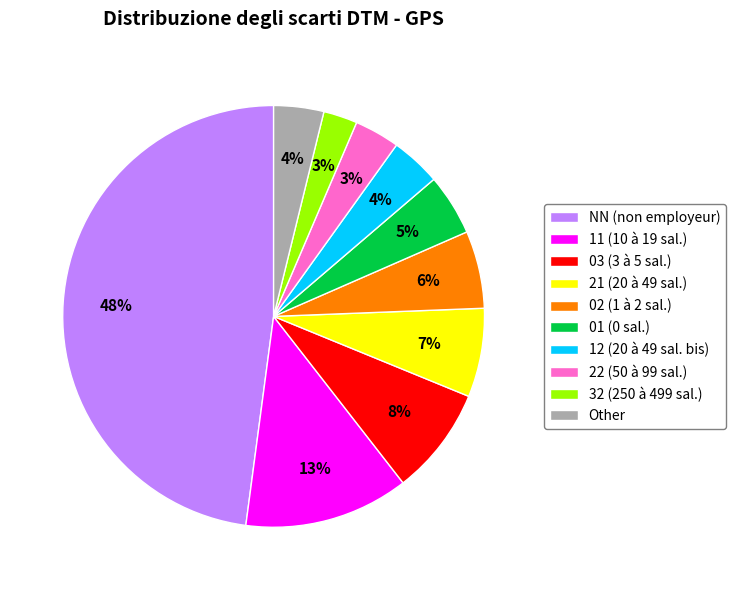

What is the ratio of the value at 02 to the value at 11?

0.5